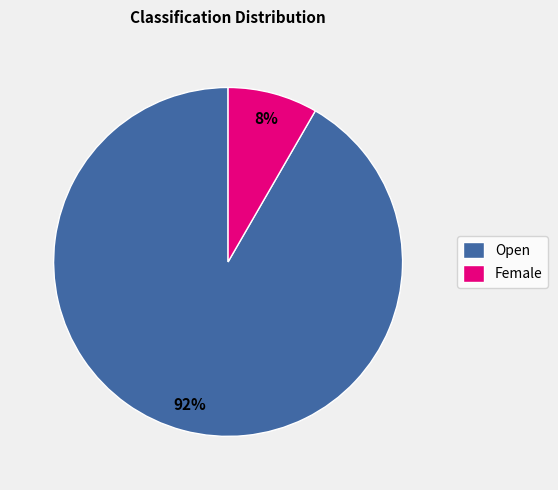

What is the smallest slice in the pie chart?

Female